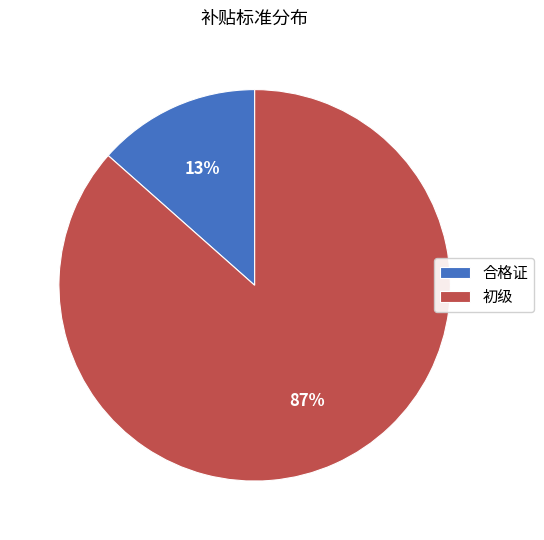

To the nearest percent, what is the average slice percentage?

50%